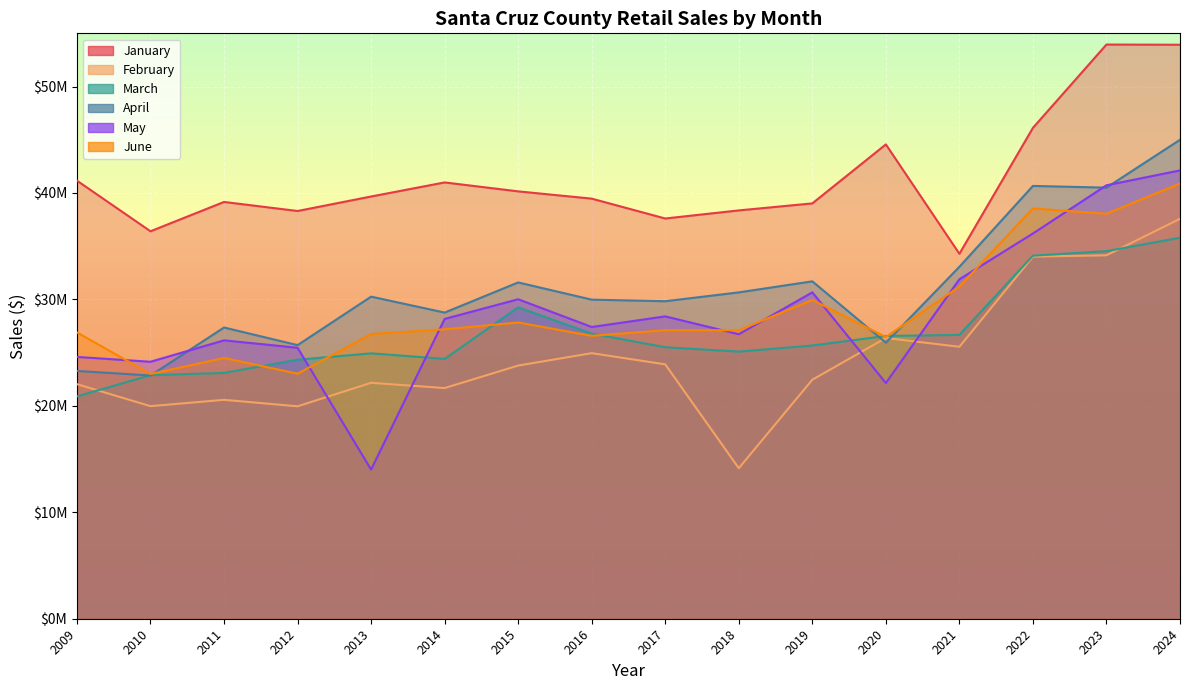

True or false: January and February intersect in this chart.

False